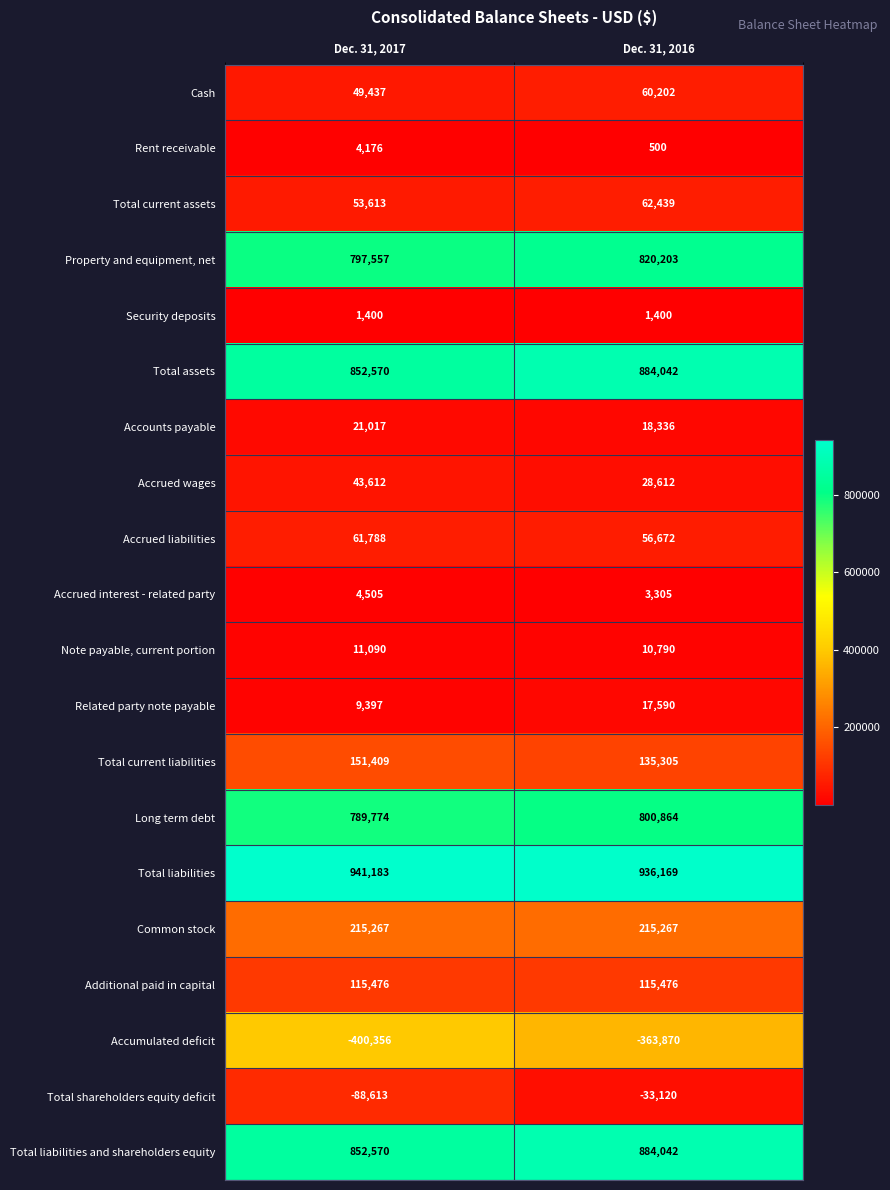

Which series changed the most between Dec. 31, 2017 and Dec. 31, 2016?

Total shareholders equity deficit